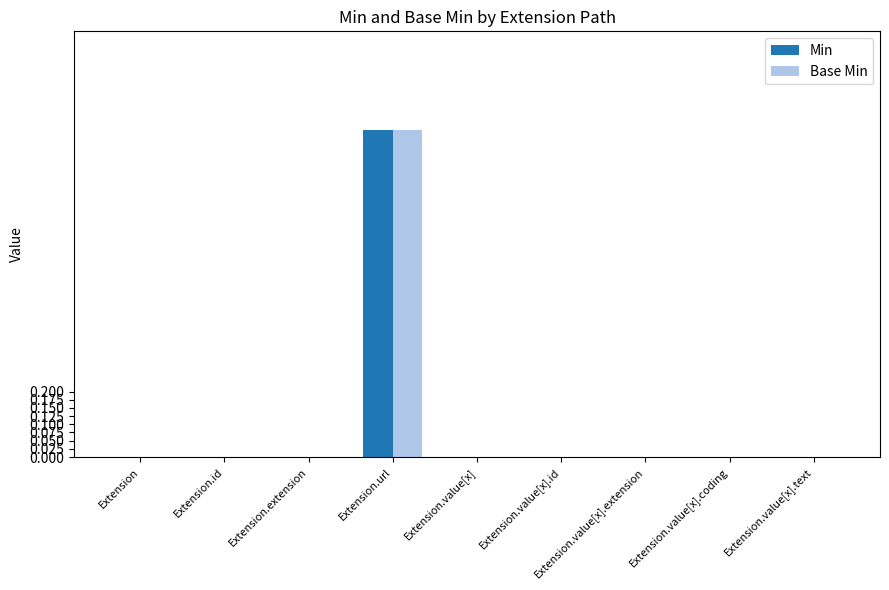

The Base Min series shows 1 at Extension.url. True or false?

True